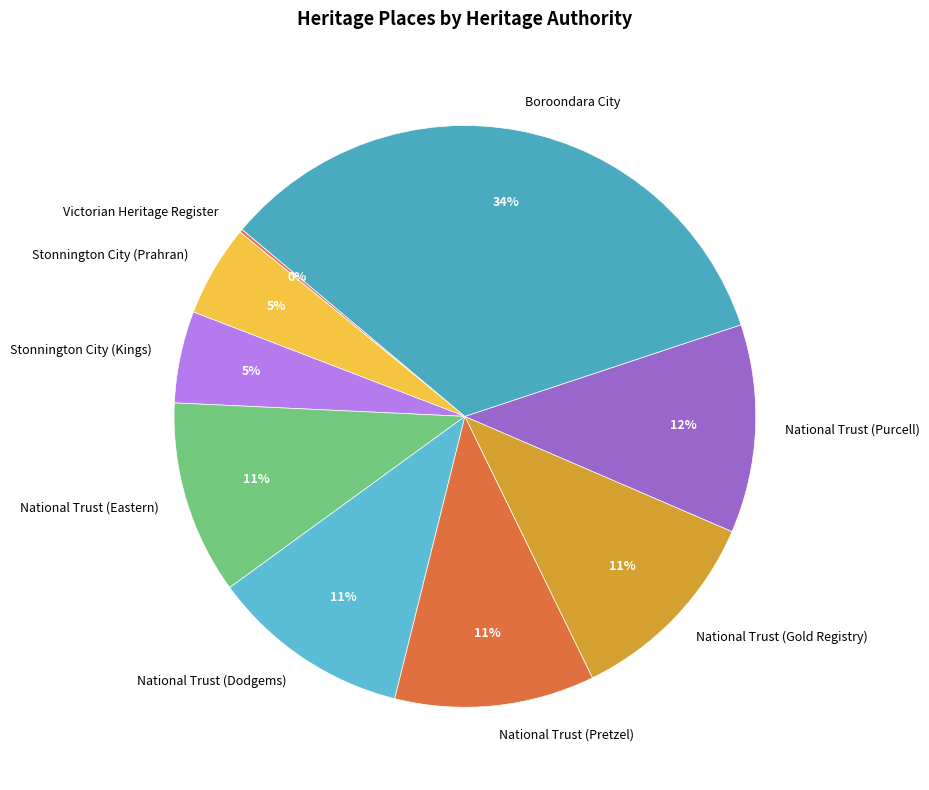

Which has a higher value, Boroondara City or Stonnington City (Kings)?

Boroondara City